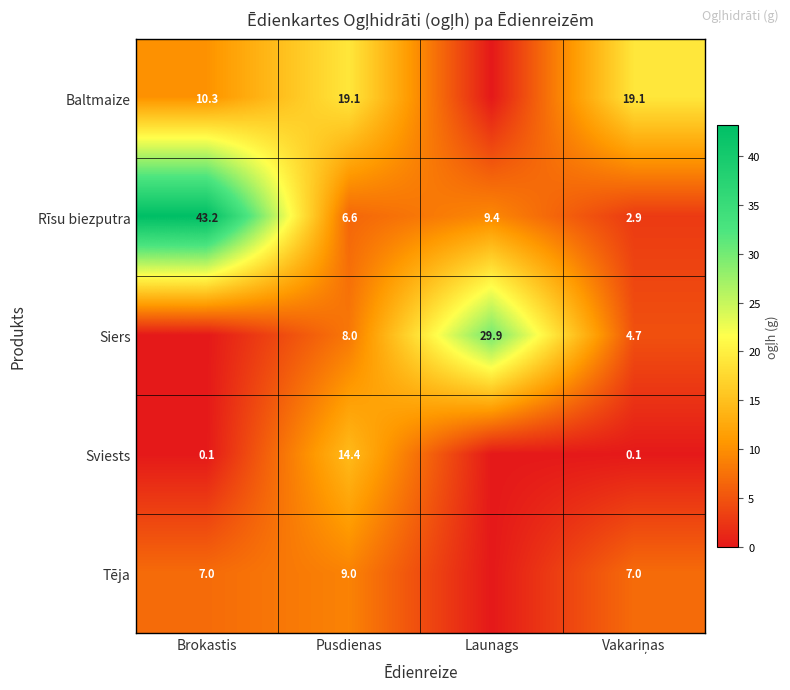

What is the difference between the second highest and minimum values in the Rīsu biezputra series?

6.5